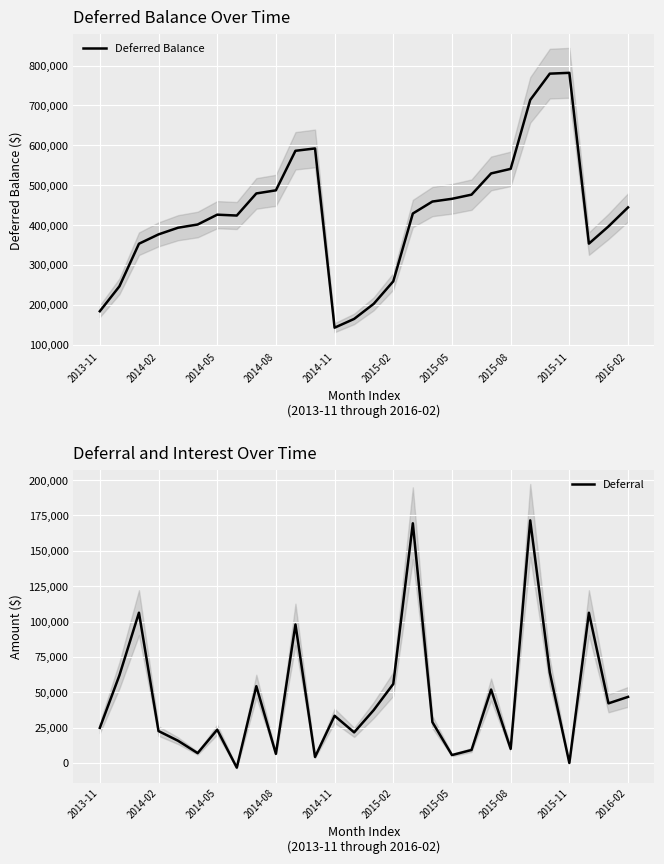

How many interior local valleys does the Deferred Balance series have?

3